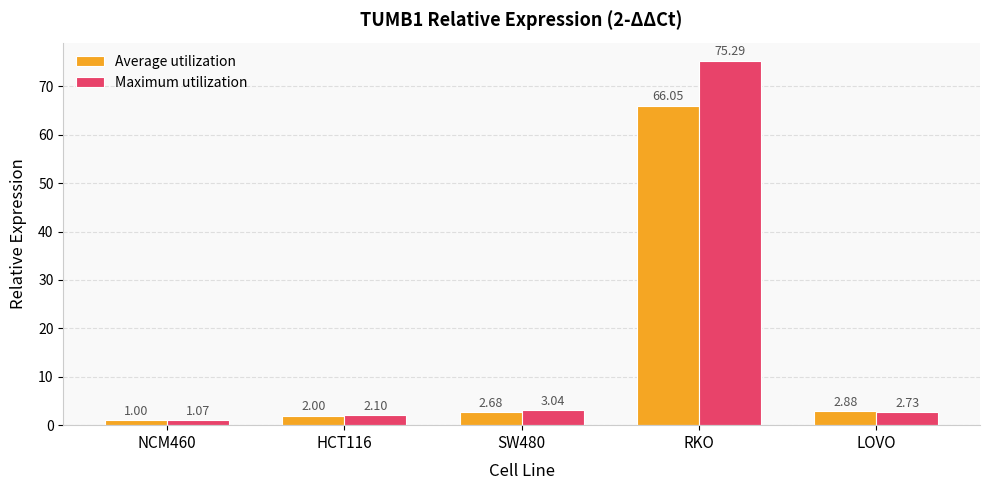

Rank the series at RKO from lowest to highest value.

Average utilization, Maximum utilization